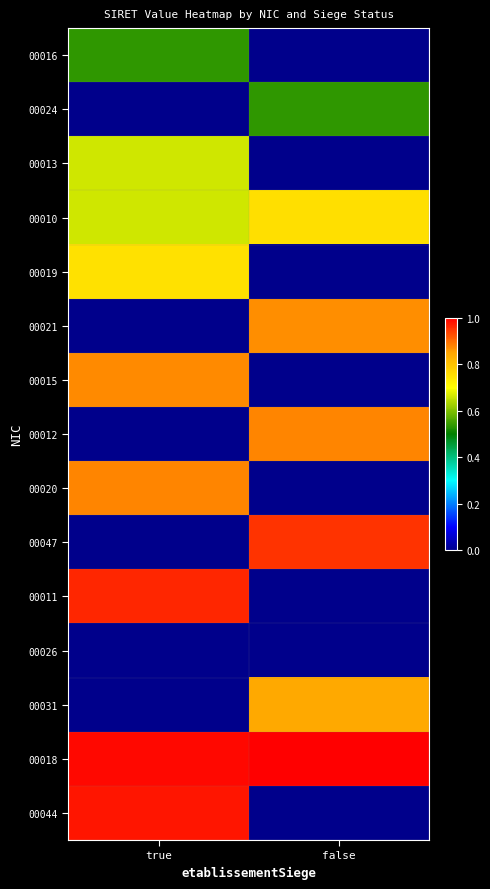

Reading left to right, transcribe all the data shown in this chart.

00016: true=0.5	false=0.0
00024: true=0.0	false=0.5
00013: true=0.7	false=0.0
00010: true=0.7	false=0.8
00019: true=0.7	false=0.0
00021: true=0.0	false=0.9
00015: true=0.9	false=0.0
00012: true=0.0	false=0.9
00020: true=0.9	false=0.0
00047: true=0.0	false=1.0
00011: true=1.0	false=0.0
00026: true=0.0	false=0.0
00031: true=0.0	false=0.8
00018: true=1.0	false=1.0
00044: true=1.0	false=0.0